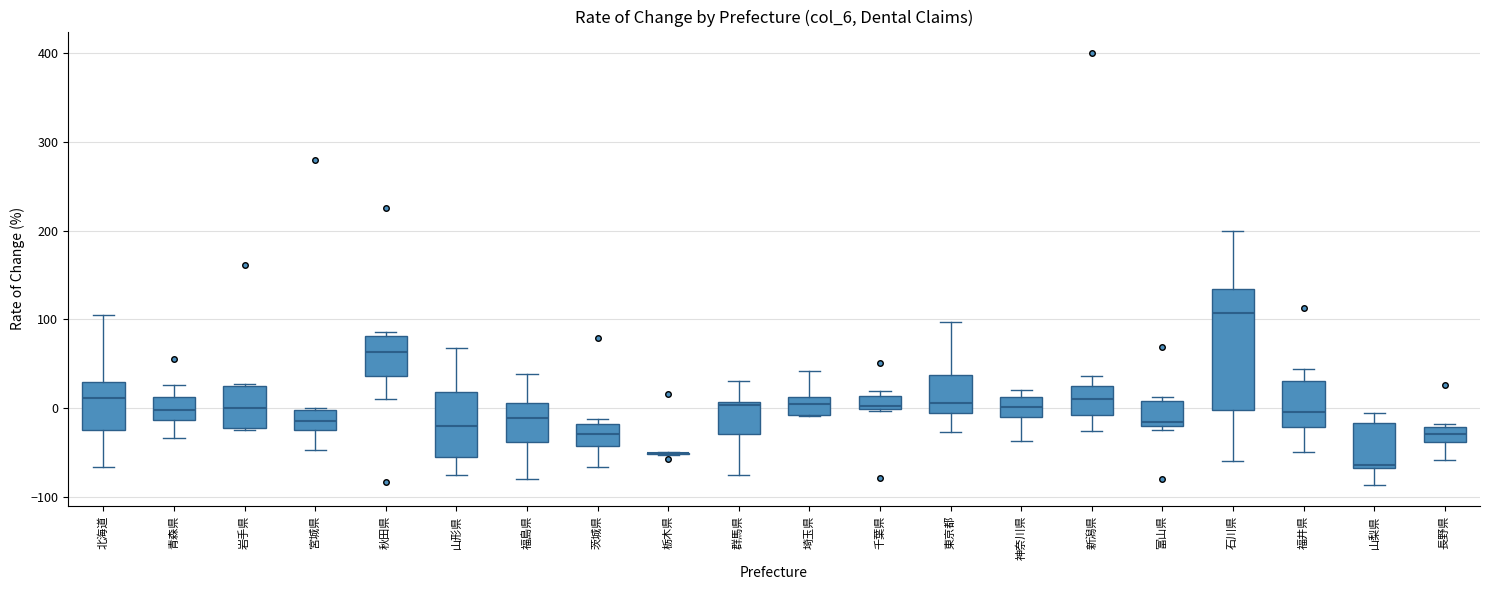

Where does the median line of the box for 青森県 sit on the y-axis? The values are not printed on the chart, so give them approximately, as read against the axis.

0